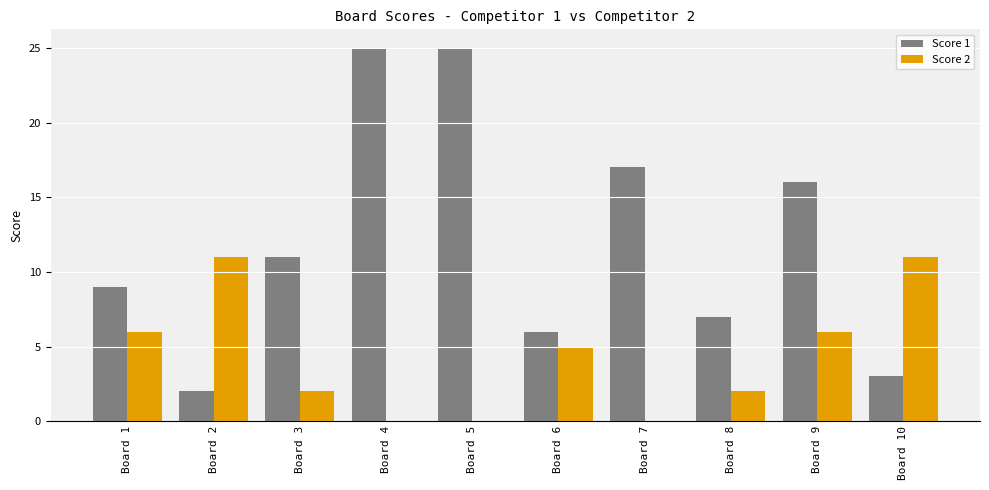

At which label is Score 2 closest to 5?

Board 6